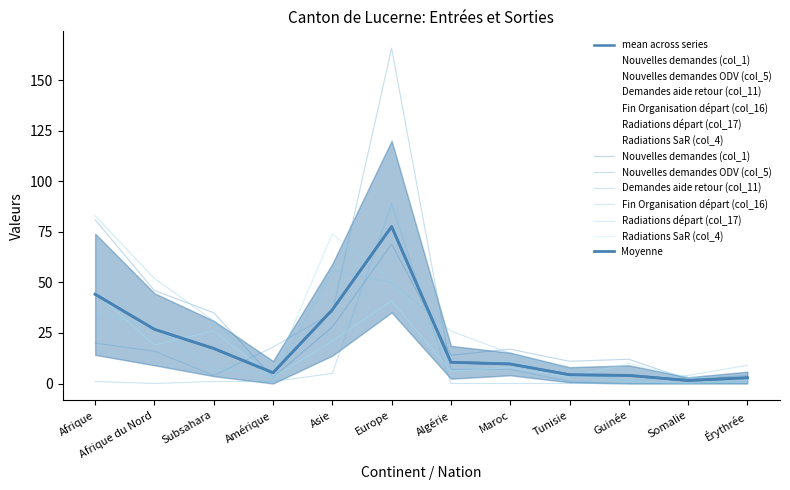

What is the spread (max minus min) of values at Algérie?

26